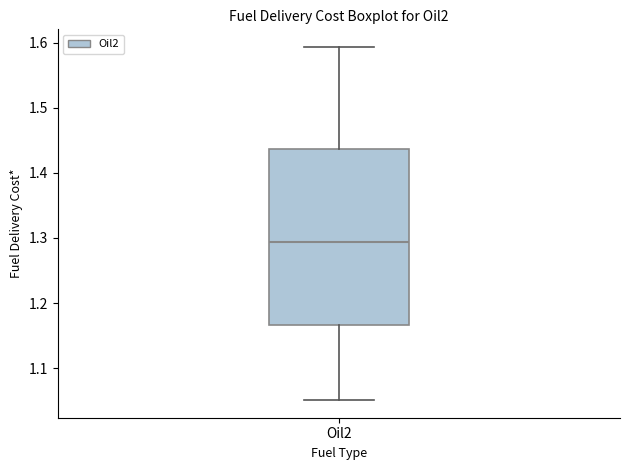

Transcribe this box plot: give where the median line is, the range the box spans, and where the two whiskers end, as read against the y-axis. The values are not printed on the chart, so give them approximately, as read against the axis.

median 1.29, box 1.17 to 1.44, whiskers 1.05 to 1.59